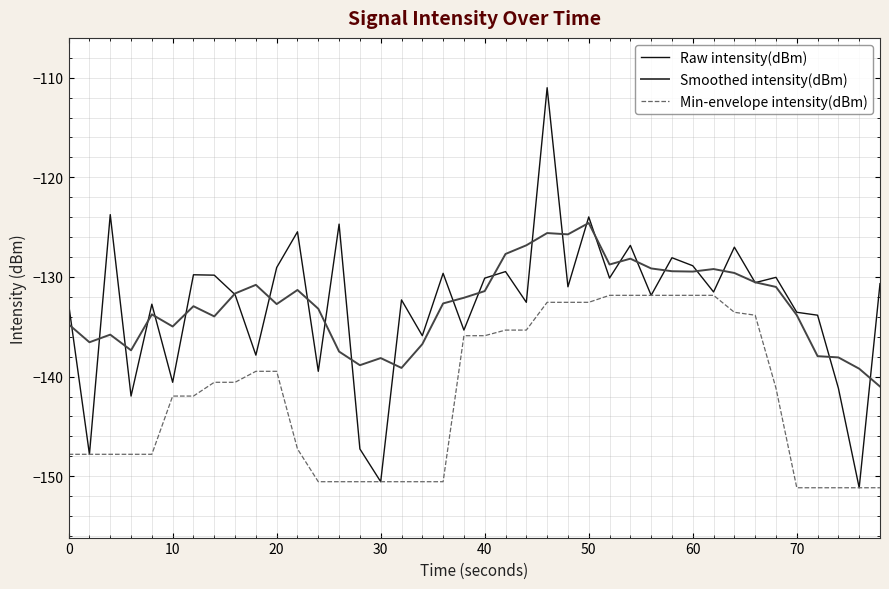

Which series has the widest spread of values?

Raw intensity(dBm)